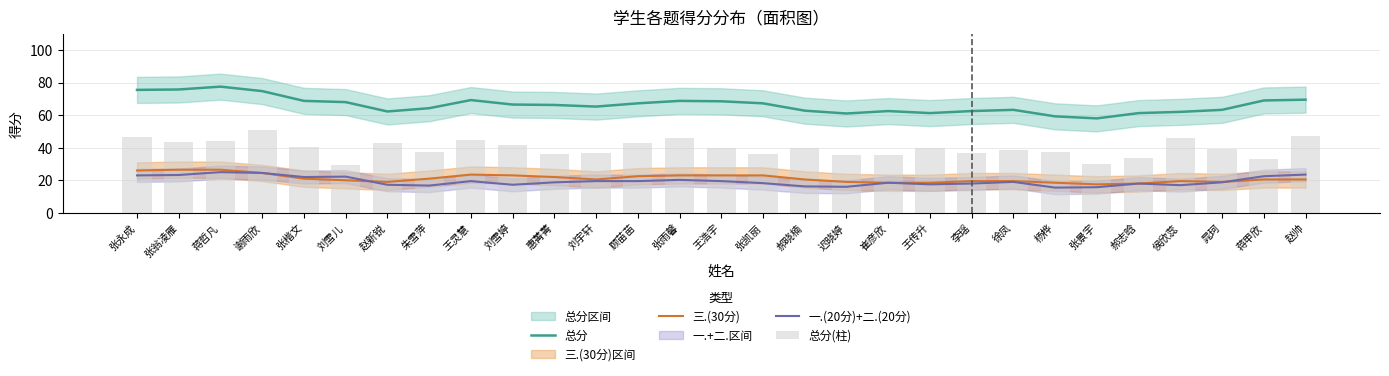

Which has a higher value, 郝晓楠 or 王灵慧?

王灵慧